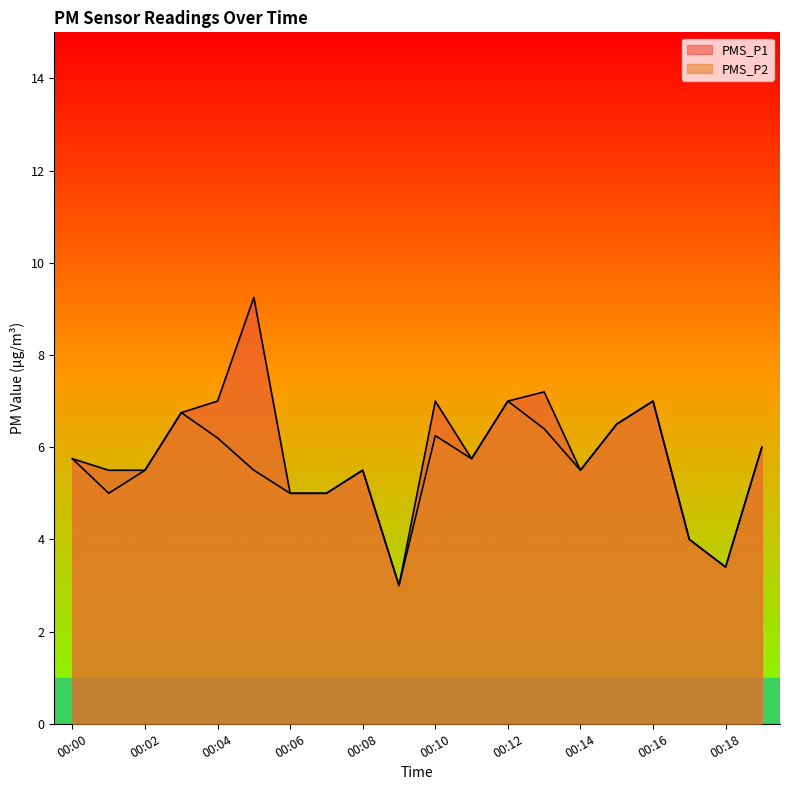

How many data points in PMS_P2 are above 5?

14